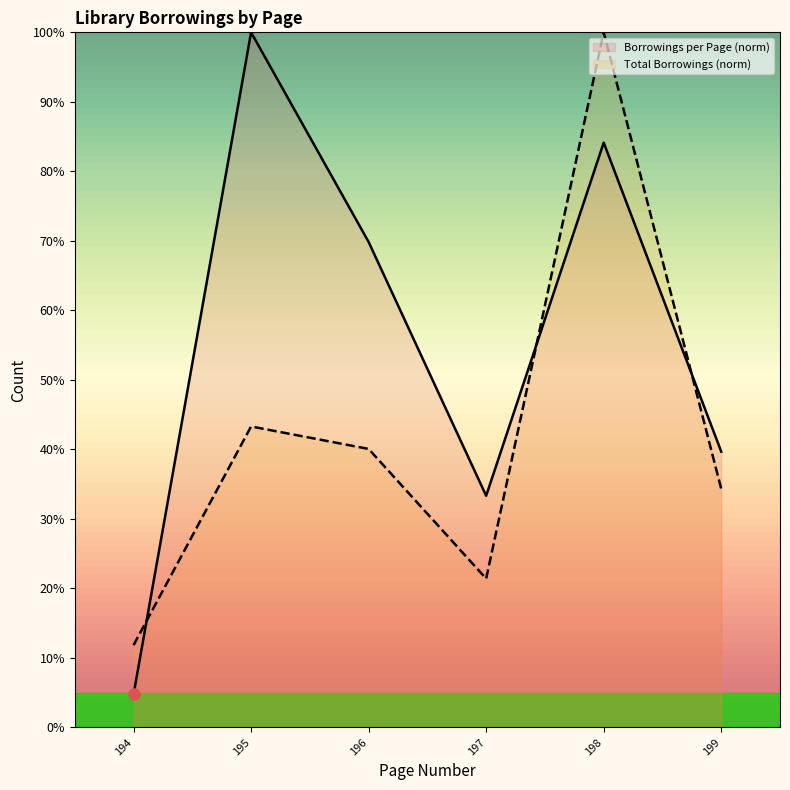

What is the average value of the Borrowings per Page series?

5